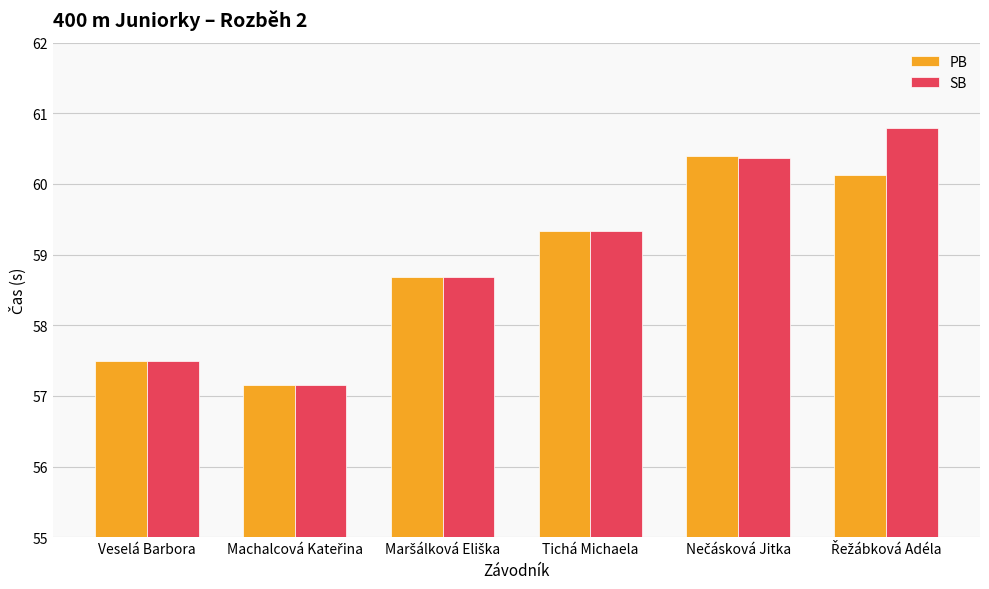

What is the sum of all PB values?

353.2